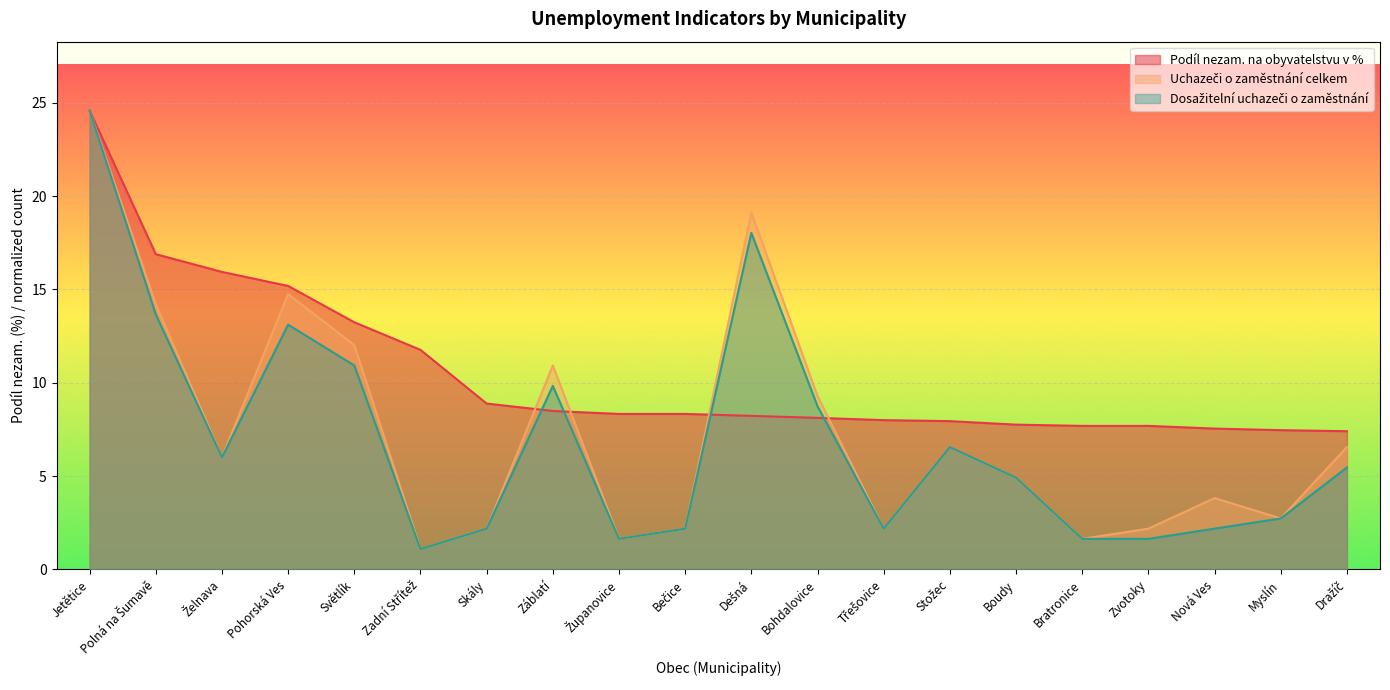

Reading right to left, extract all data points from this chart.

Podíl nezam. na obyvatelstvu v %: 7.4	7.5	7.5	7.7	7.7	7.8	7.9	8.0	8.1	8.2	8.3	8.3	8.5	8.9	11.8	13.2	15.2	15.9	16.9	24.6
Uchazeči o zaměstnání celkem: 6.6	2.7	3.8	2.2	1.6	4.9	6.6	2.2	9.3	19.1	2.2	1.6	10.9	2.2	1.1	12.0	14.8	6.0	14.2	24.6
Dosažitelní uchazeči o zaměstnání: 5.5	2.7	2.2	1.6	1.6	4.9	6.6	2.2	8.7	18.0	2.2	1.6	9.8	2.2	1.1	10.9	13.1	6.0	13.7	24.6